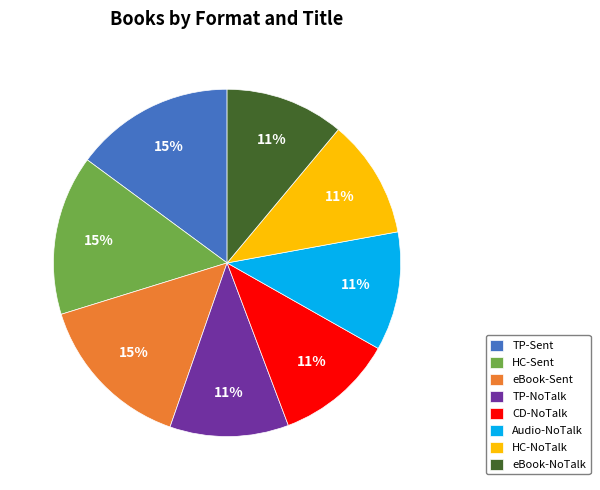

Is the sum of eBook-Sent and TP-NoTalk greater than half?

No